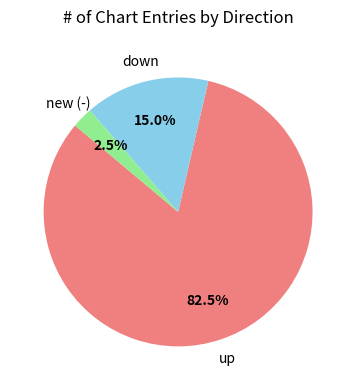

Is there a majority slice in this chart?

Yes